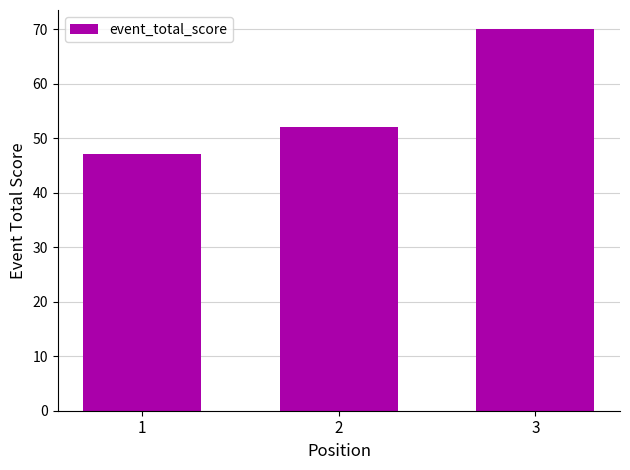

Rank the categories by value from highest to lowest.

3, 2, 1